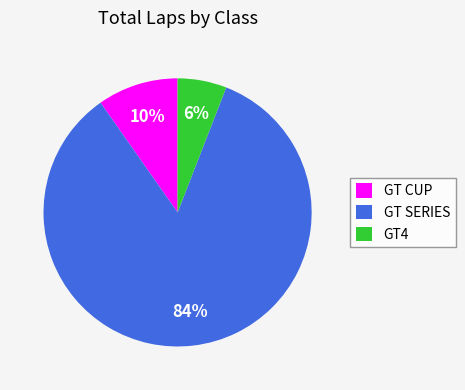

Which category has the biggest portion of the pie?

GT SERIES